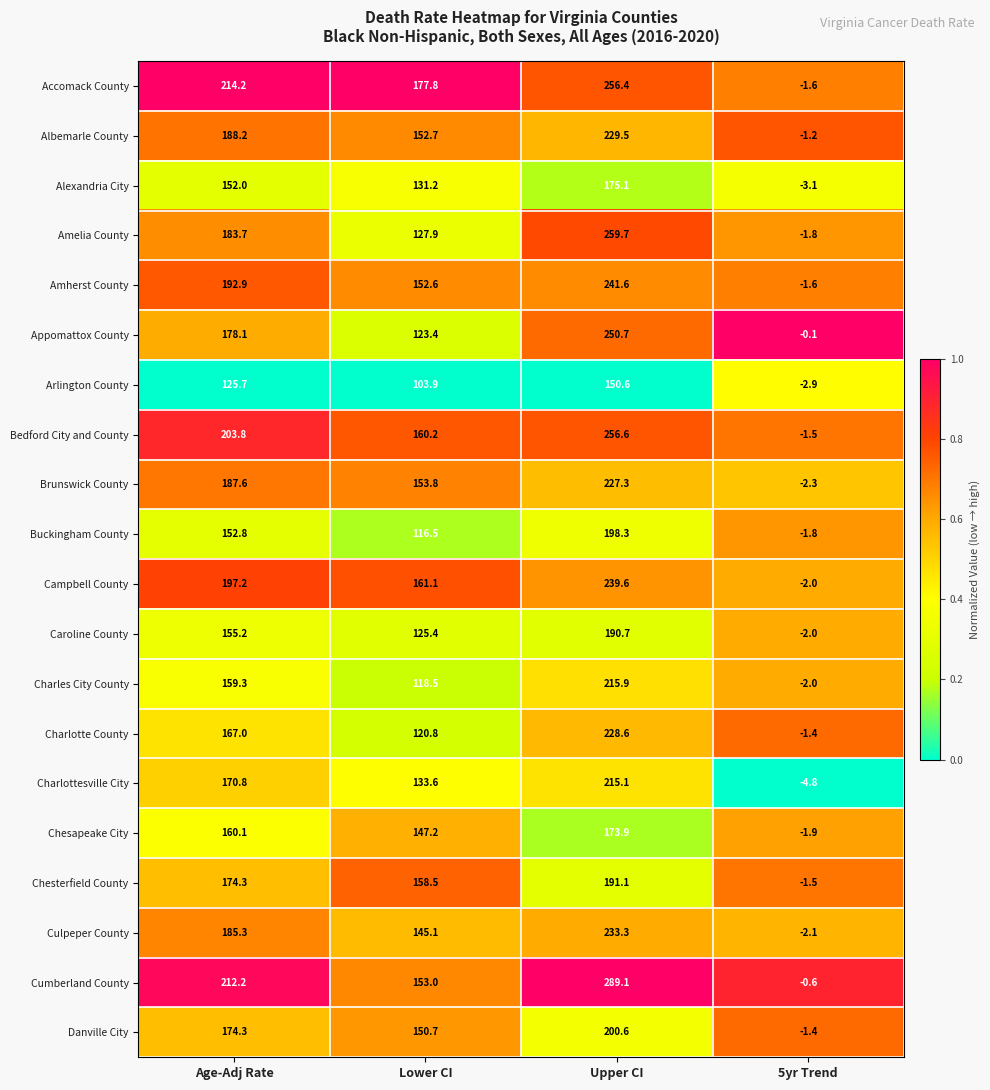

What is the spread (max minus min) of values at Age-Adj Rate?

88.5